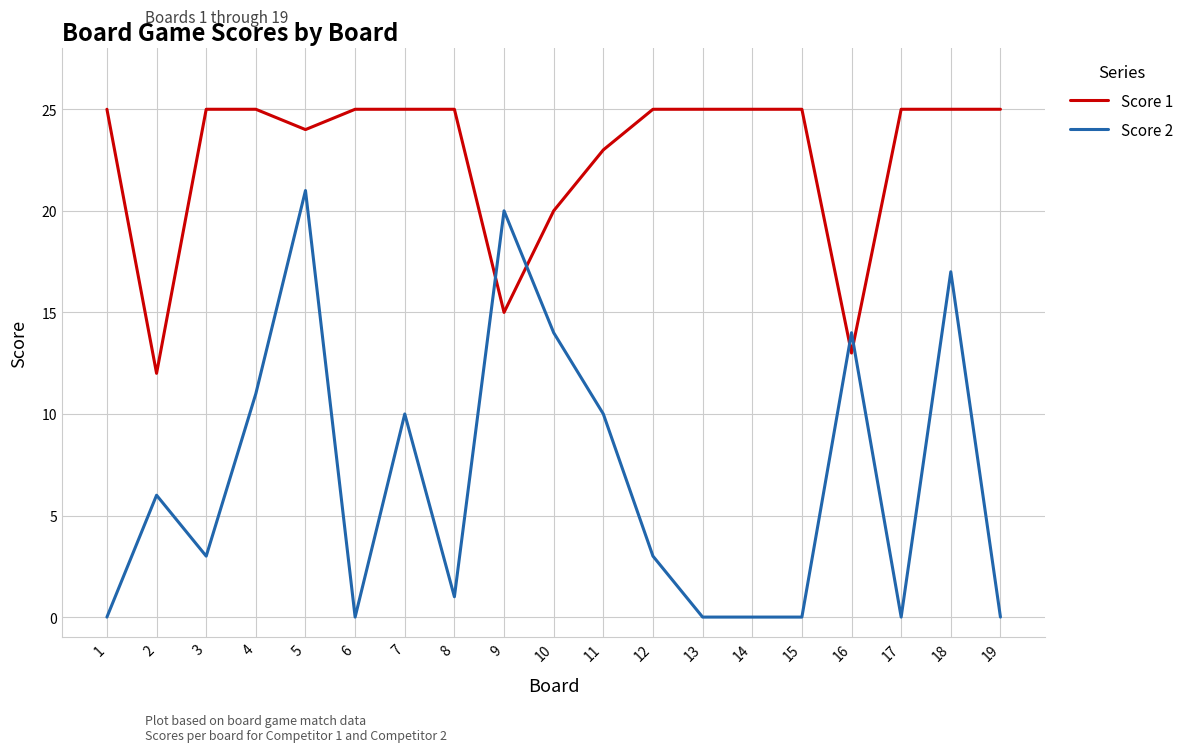

Which series changed the most between 5 and 10?

Score 2